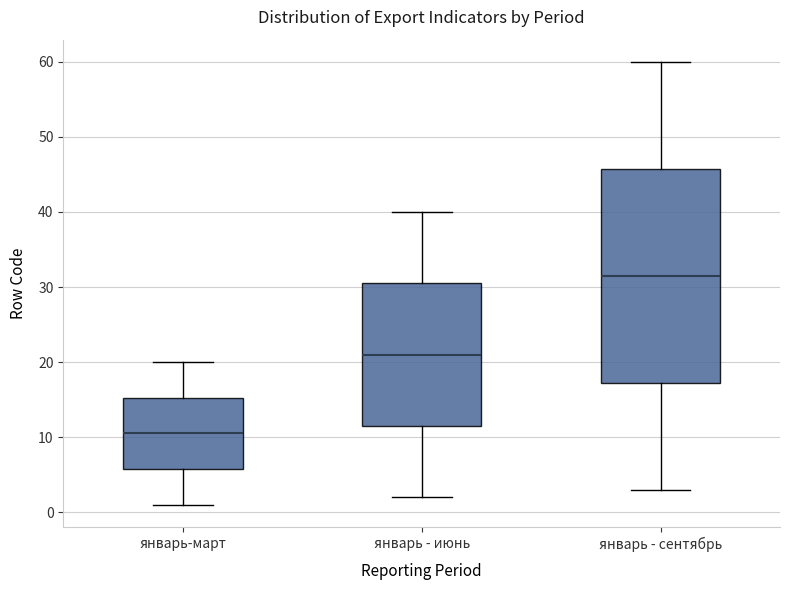

Reading left to right, read every box against the y-axis: the position of its median line, the range the box covers, and the ends of its whiskers. The values are not printed on the chart, so give them approximately, as read against the axis.

январь-март: median 11, box 6 to 15, whiskers 1 to 20
январь - июнь: median 21, box 12 to 31, whiskers 2 to 40
январь - сентябрь: median 32, box 17 to 46, whiskers 3 to 60